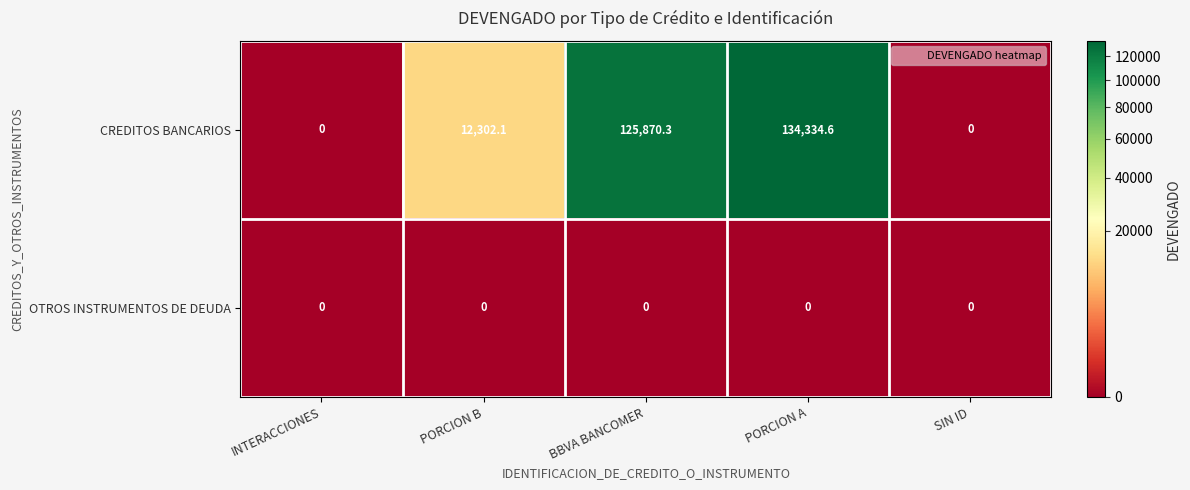

What is the difference between the maximum and minimum values in the CREDITOS BANCARIOS series?

134334.6